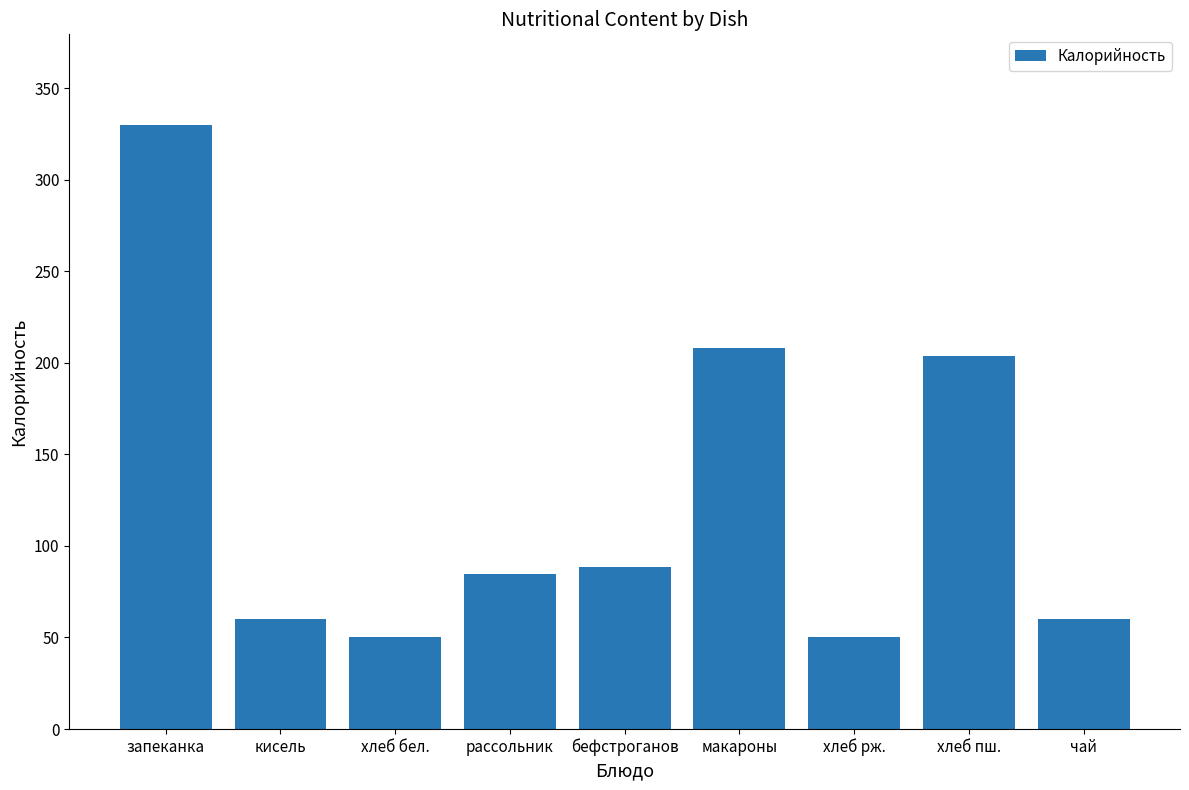

What is the difference between the maximum and minimum values?

280.0